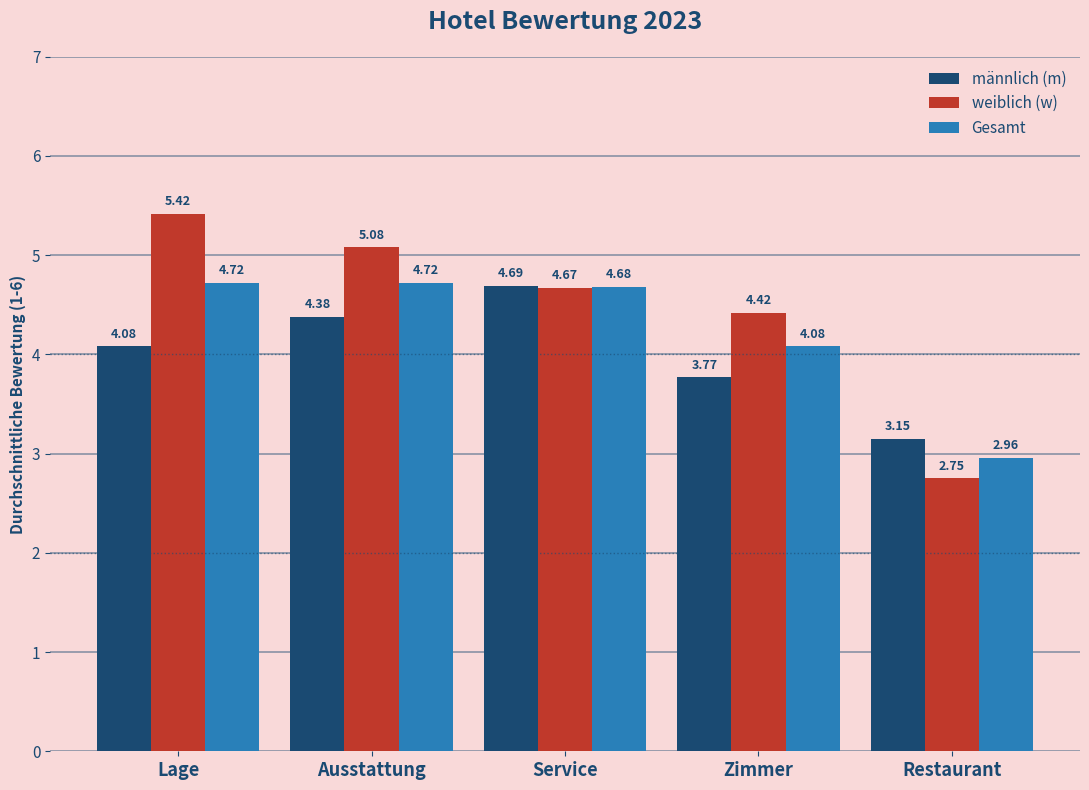

How many bars are there in total?

15